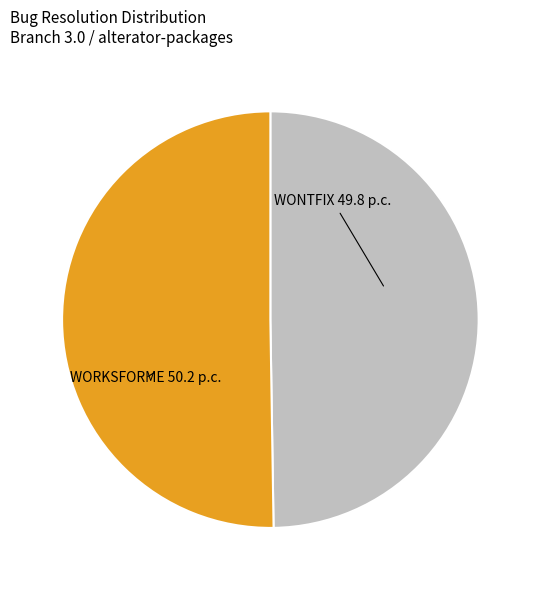

What is the ratio of the value at WORKSFORME to the value at WONTFIX?

1.0